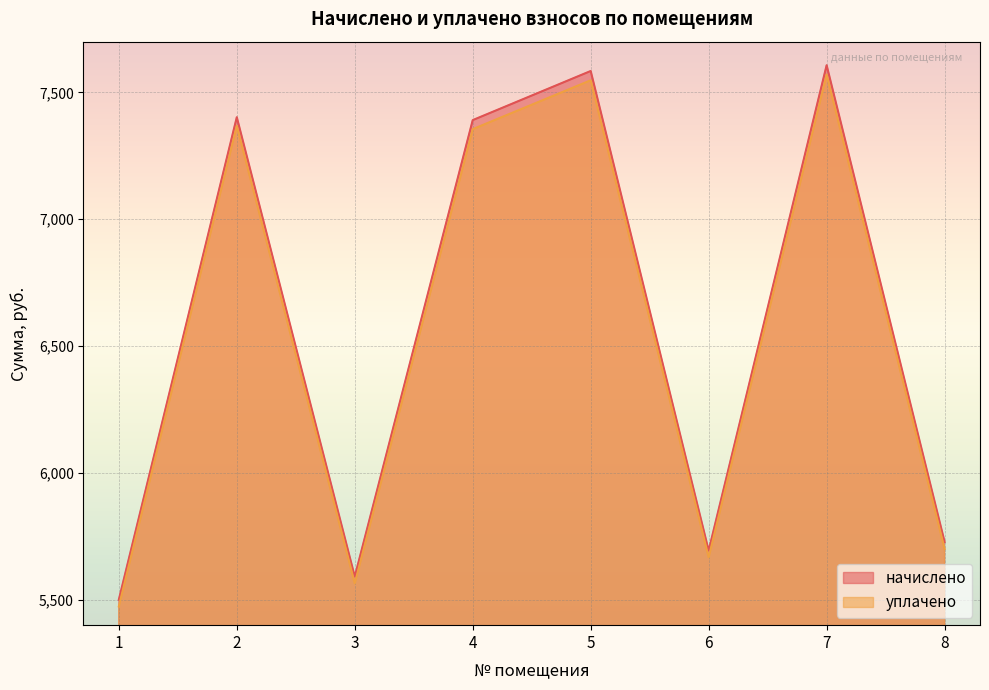

Where does the начислено series first go above 7390?

2